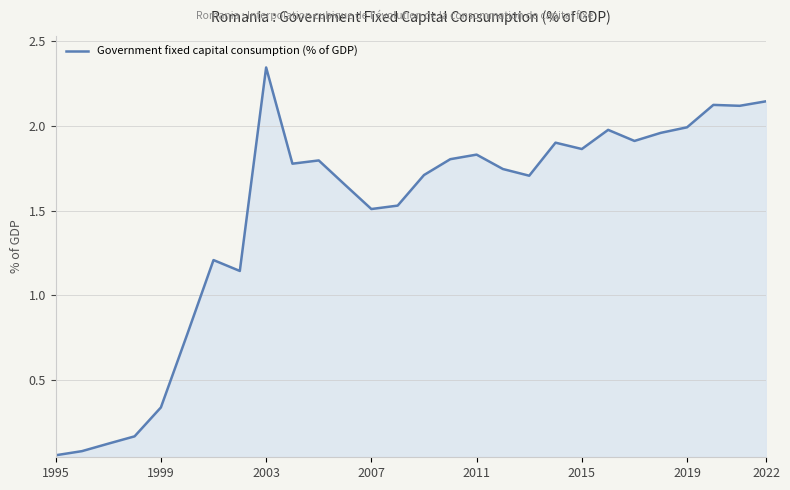

Which label corresponds to the largest value in the chart?

2003